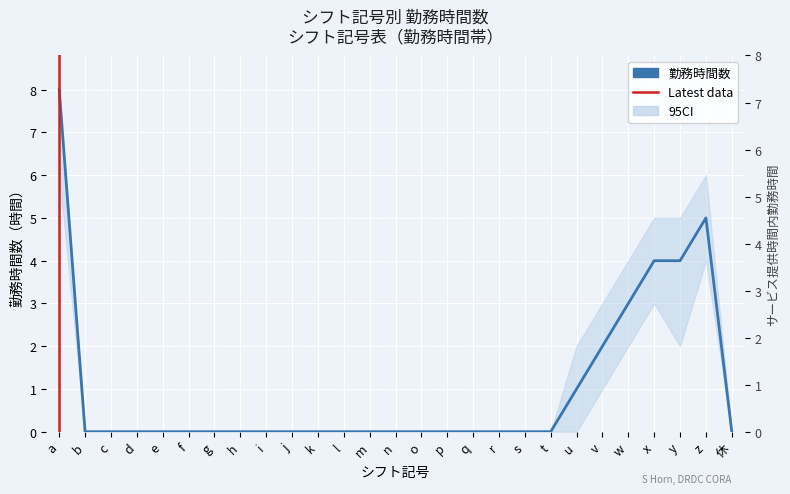

What is the label of the 2nd point from the left?

b